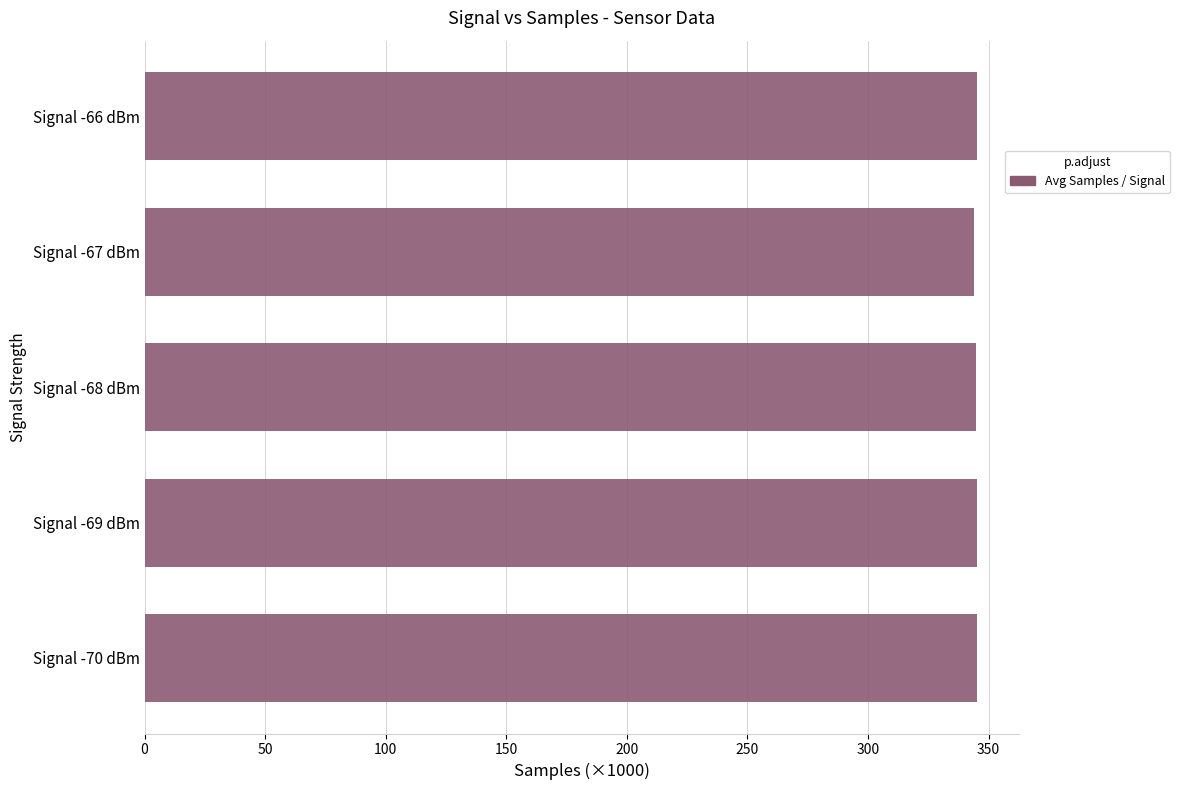

What is the sum of all values?

1724.8